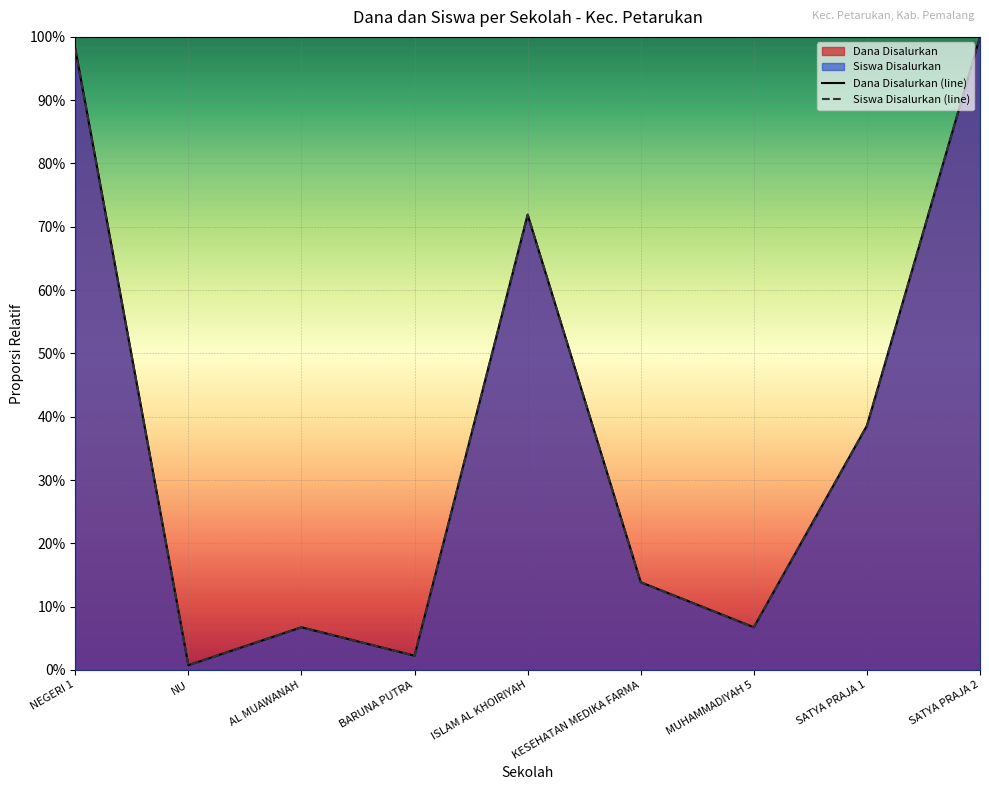

What is the sum of all Siswa Disalurkan (line) values?

3.4